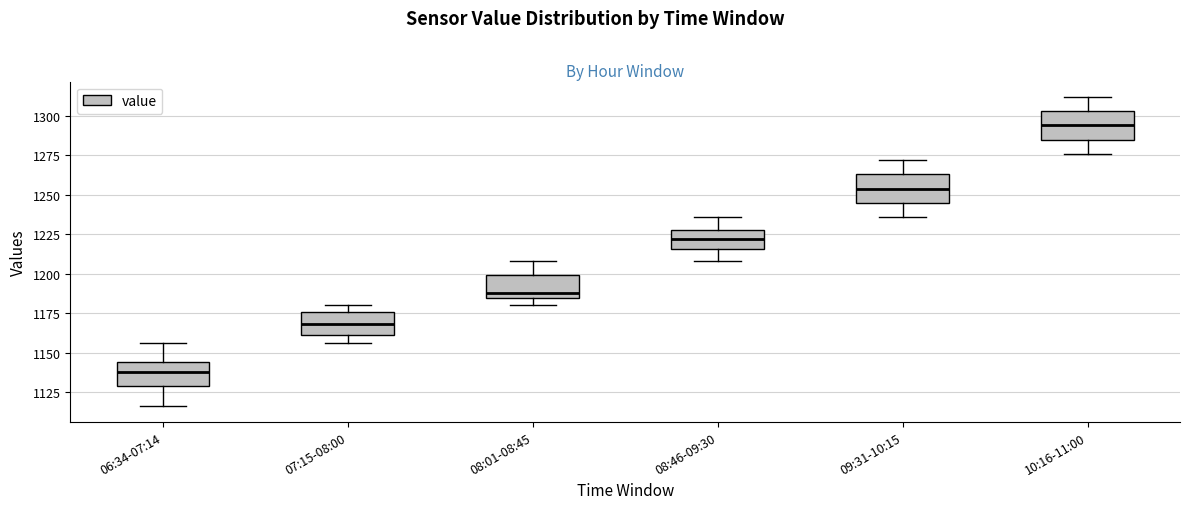

Reading left to right, transcribe this box plot: for each box, give where its median line is, the range the box spans, and where its two whiskers end, as read against the y-axis. The values are not printed on the chart, so give them approximately, as read against the axis.

06:34-07:14: median 1140, box 1130 to 1145, whiskers 1115 to 1155
07:15-08:00: median 1170, box 1160 to 1175, whiskers 1155 to 1180
08:01-08:45: median 1190, box 1185 to 1200, whiskers 1180 to 1210
08:46-09:30: median 1220, box 1215 to 1230, whiskers 1210 to 1235
09:31-10:15: median 1255, box 1245 to 1265, whiskers 1235 to 1270
10:16-11:00: median 1295, box 1285 to 1305, whiskers 1275 to 1310